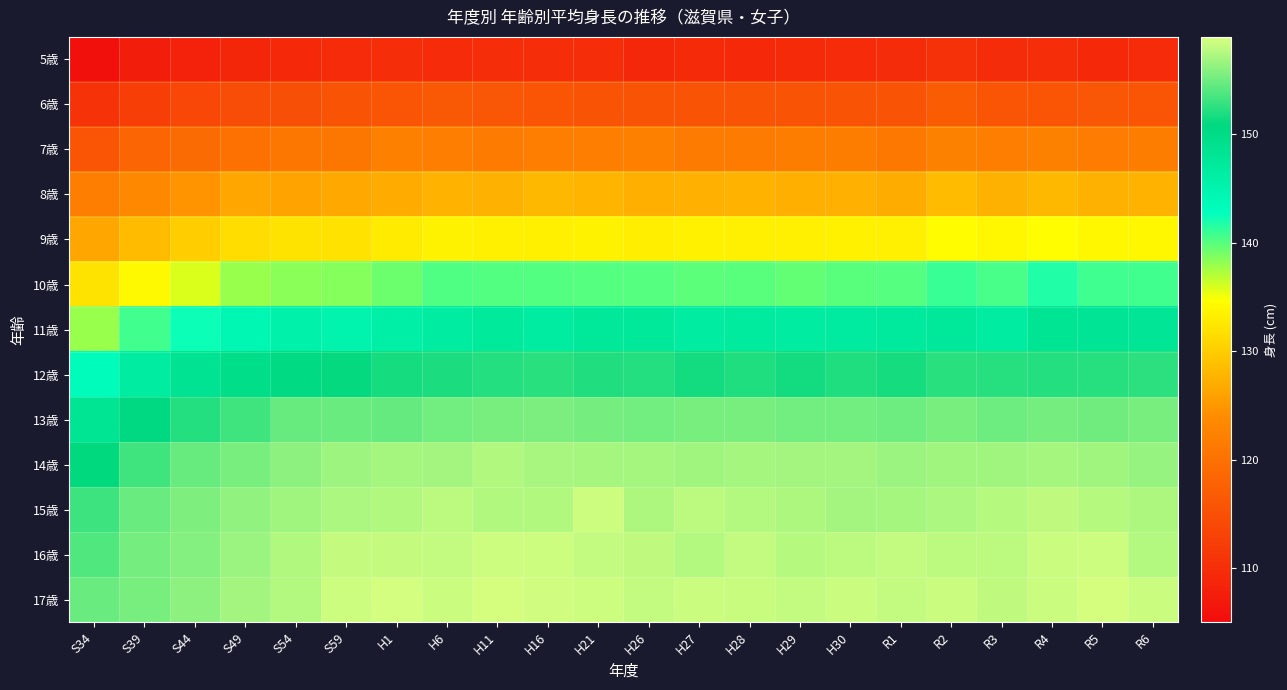

What is the smallest value displayed?

105.6